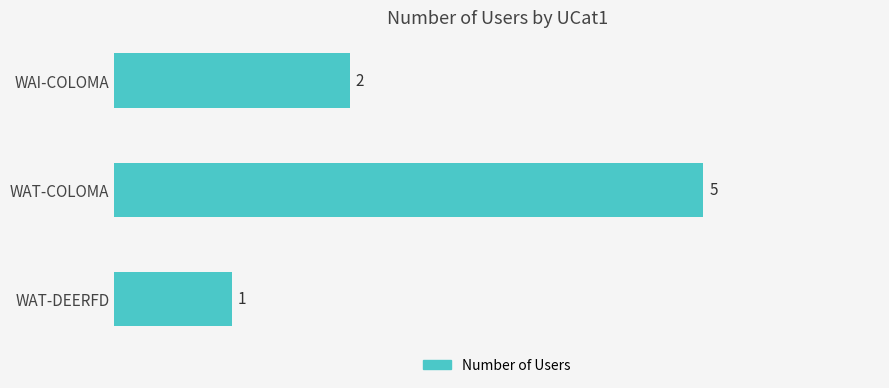

Reading top to bottom, what are all the values shown in this chart?

WAI-COLOMA=2	WAT-COLOMA=5	WAT-DEERFD=1